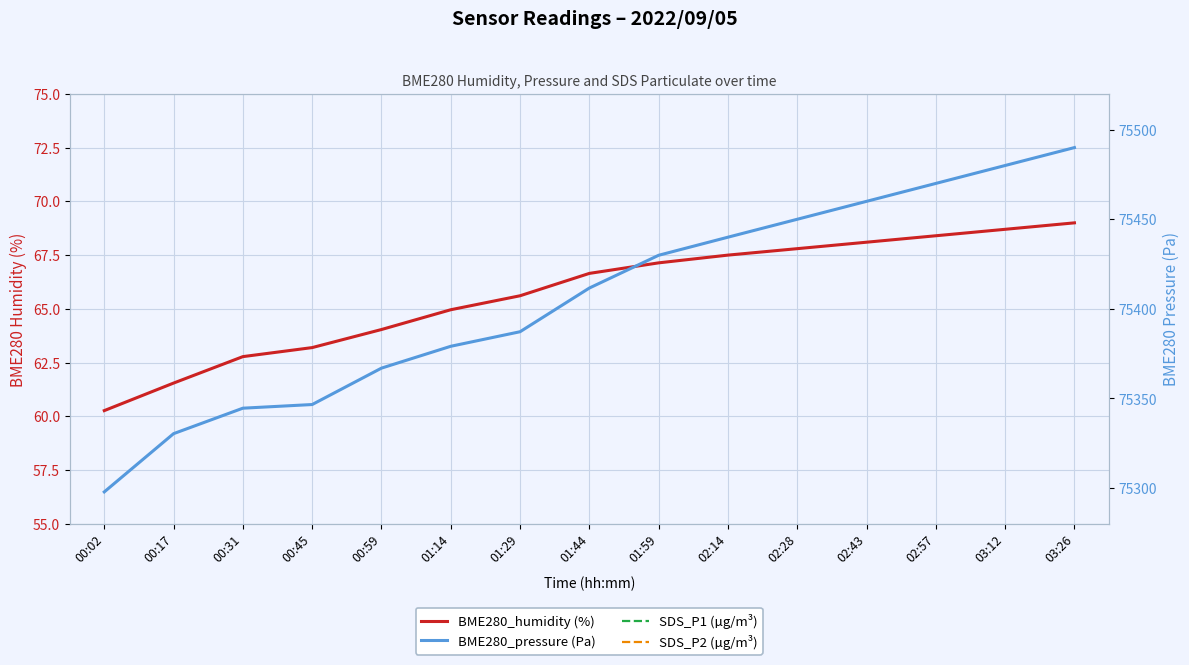

What is the label of the 15th point from the left?

03:26